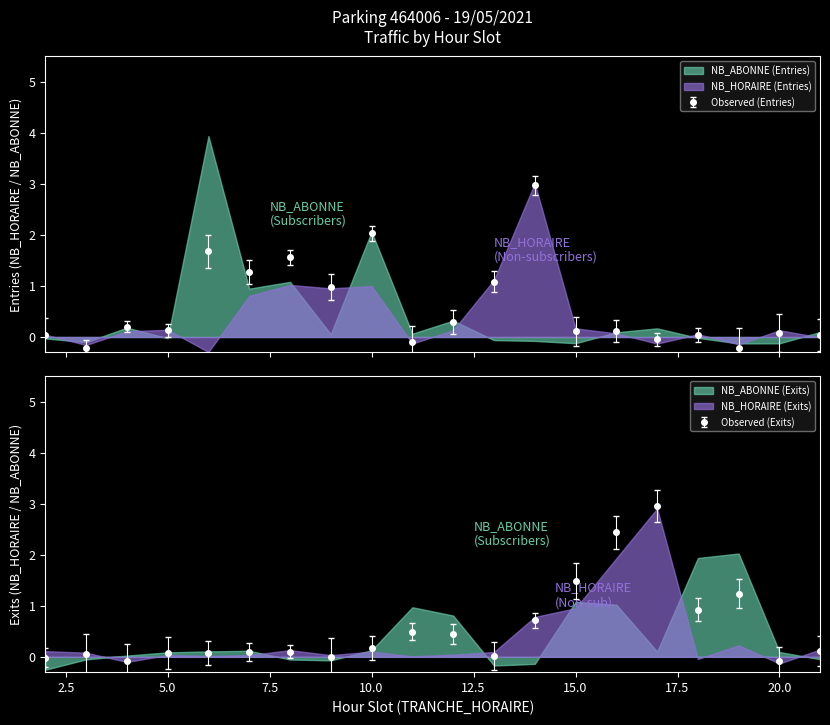

What is the sum of all ENTREES_NB_ABONNE values?

8